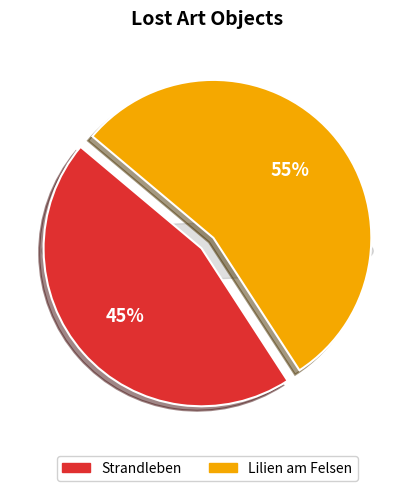

To the nearest percent, what portion does Lilien am Felsen represent?

55%